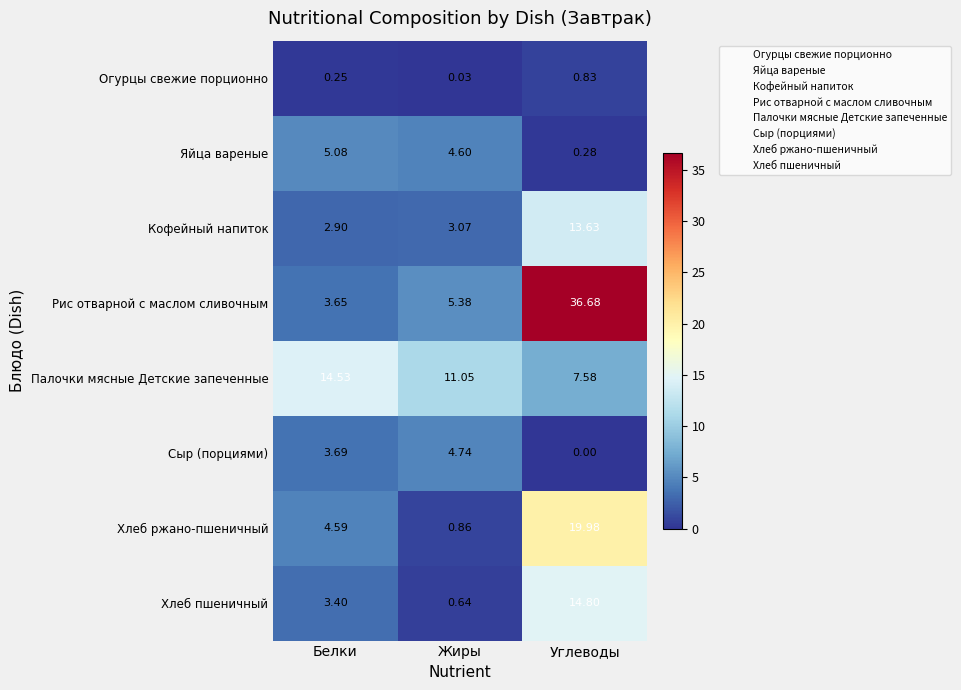

Which series has the largest total across all categories?

Рис отварной с маслом сливочным